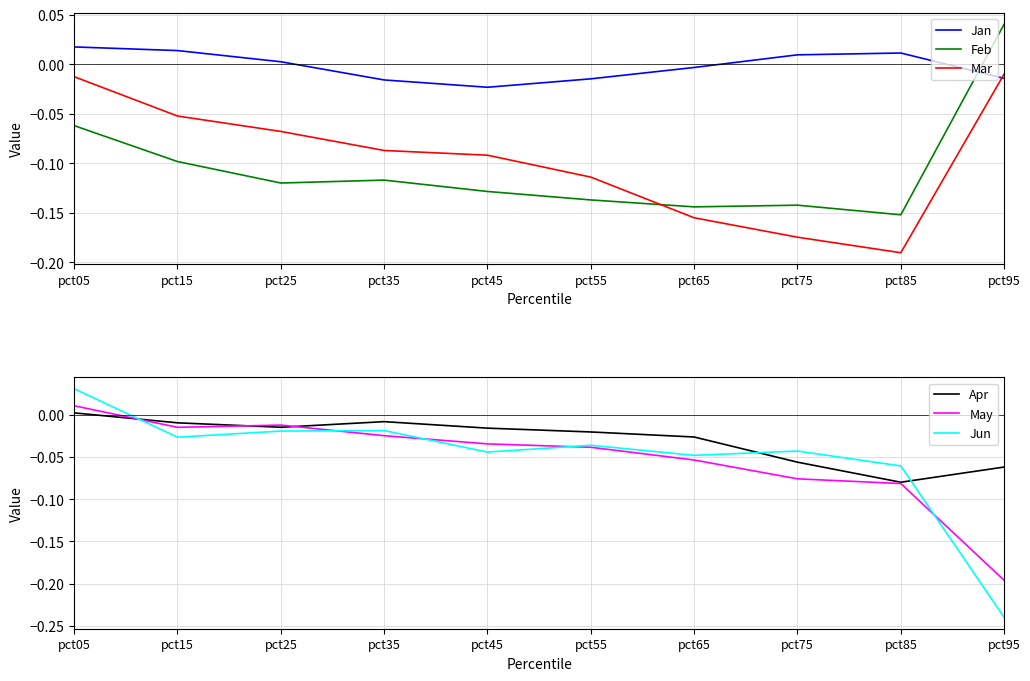

At which category is the sum across all series the highest?

pct05